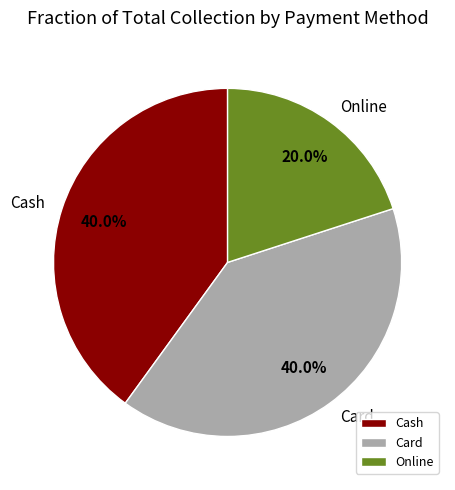

Which slice is the smallest?

Online